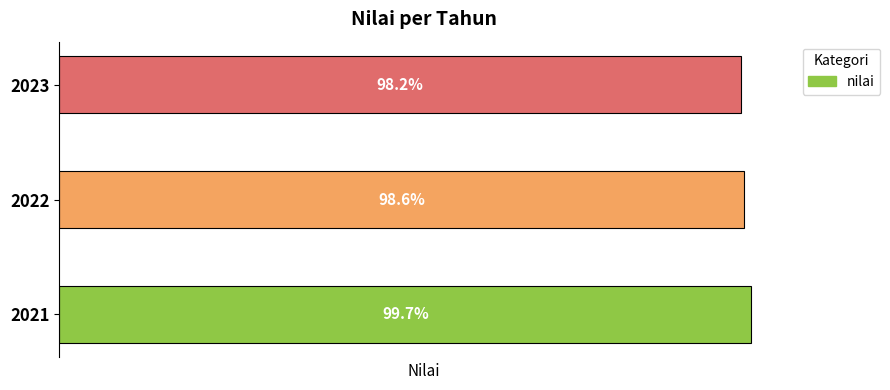

Rank the categories by value from highest to lowest.

2021, 2022, 2023